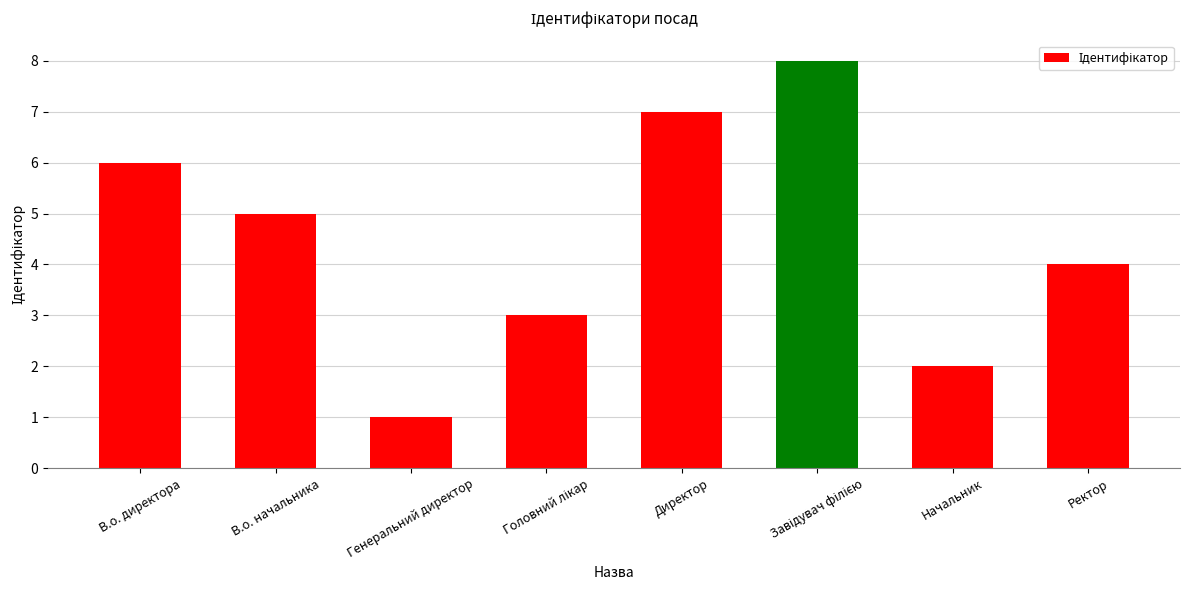

How many distinct data groups are displayed?

1